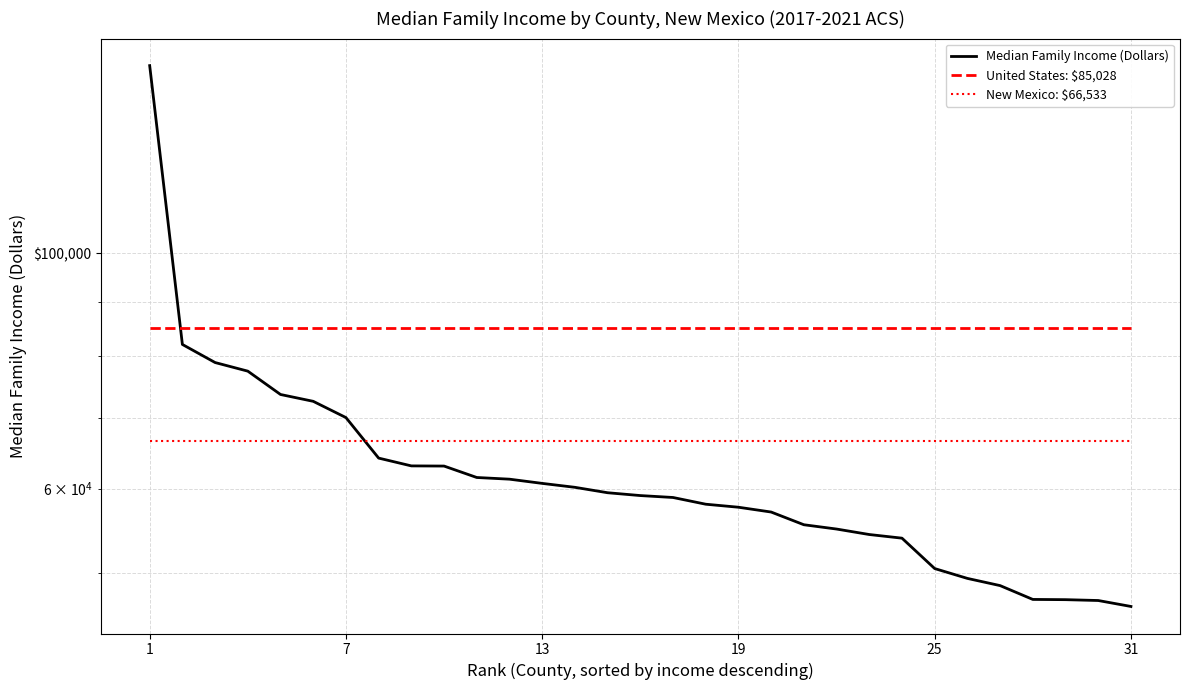

How many lines are shown in the chart?

3